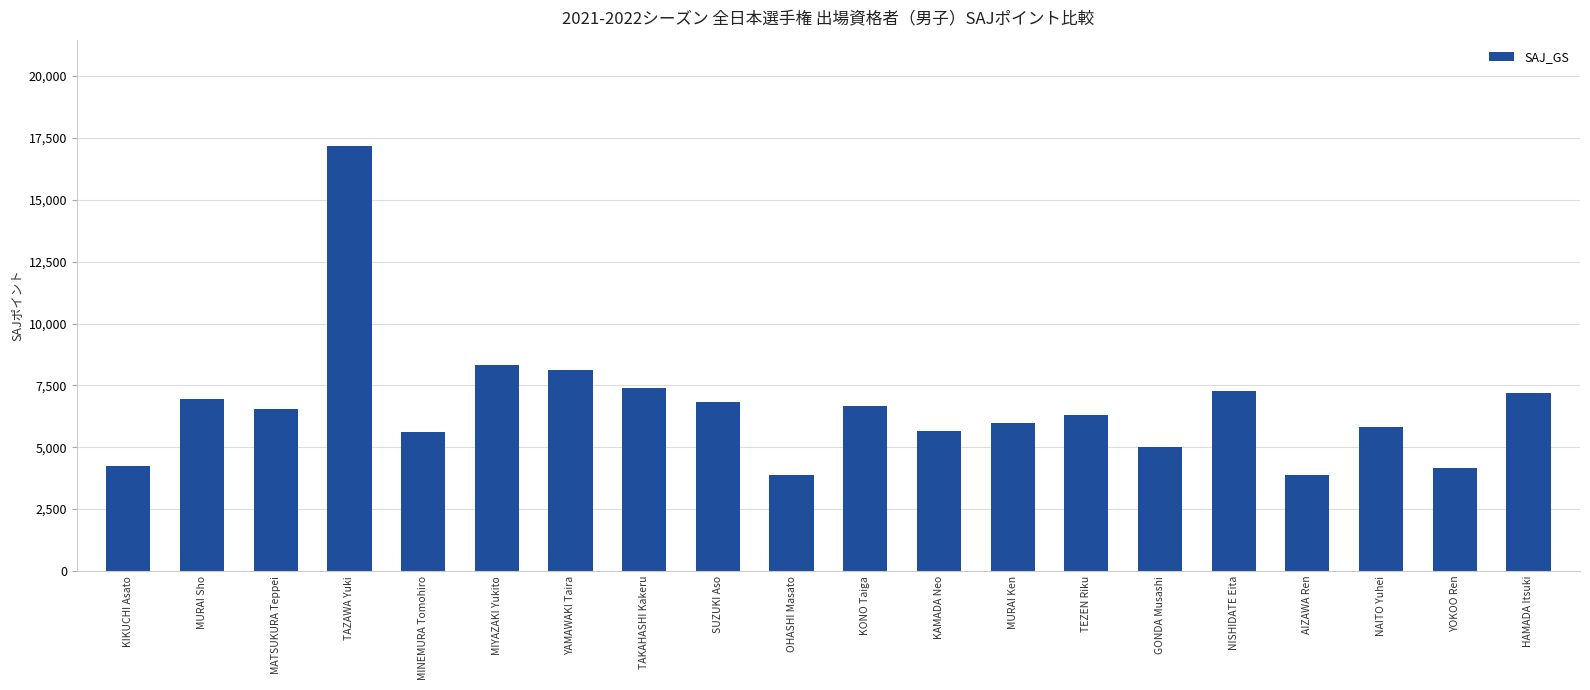

Count the number of data series in this chart.

1